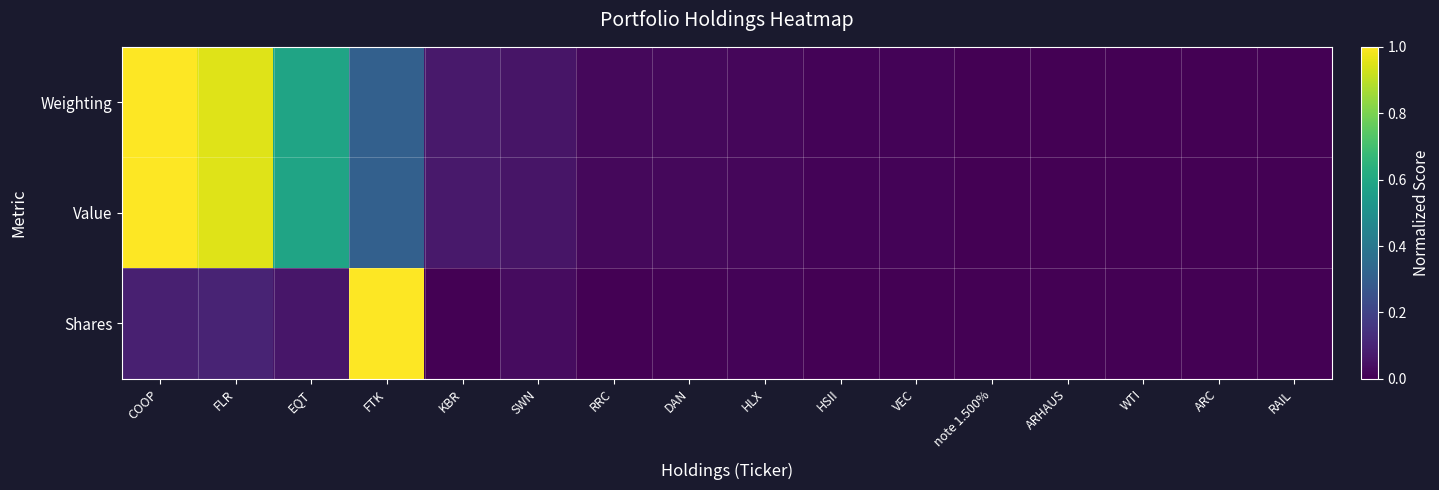

Reading left to right, extract all data points from this chart.

Weighting: COOP=1.0	FLR=1.0	EQT=0.6	FTK=0.3	KBR=0.1	SWN=0.1	RRC=0.0	DAN=0.0	HLX=0.0	HSII=0.0	VEC=0.0	note 1.500%=0.0	ARHAUS=0.0	WTI=0.0	ARC=0.0	RAIL=0.0
Value: COOP=1.0	FLR=1.0	EQT=0.6	FTK=0.3	KBR=0.1	SWN=0.1	RRC=0.0	DAN=0.0	HLX=0.0	HSII=0.0	VEC=0.0	note 1.500%=0.0	ARHAUS=0.0	WTI=0.0	ARC=0.0	RAIL=0.0
Shares: COOP=0.1	FLR=0.1	EQT=0.1	FTK=1.0	KBR=0.0	SWN=0.0	RRC=0.0	DAN=0.0	HLX=0.0	HSII=0.0	VEC=0.0	note 1.500%=0.0	ARHAUS=0.0	WTI=0.0	ARC=0.0	RAIL=0.0